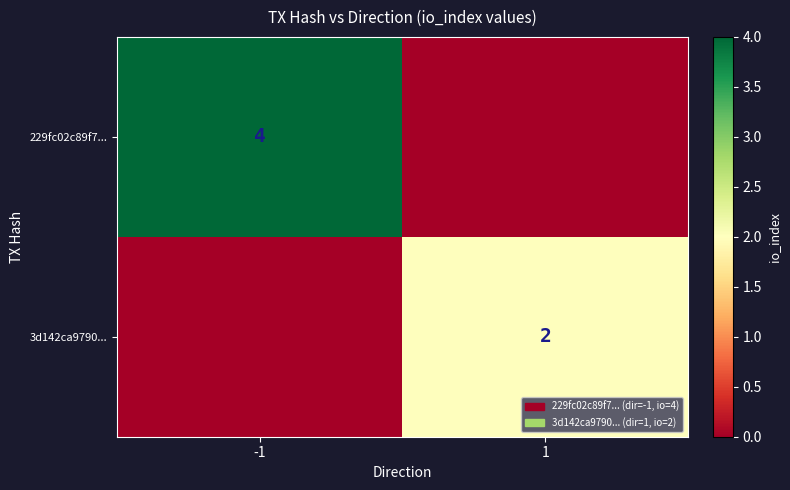

How many distinct data groups are displayed?

2